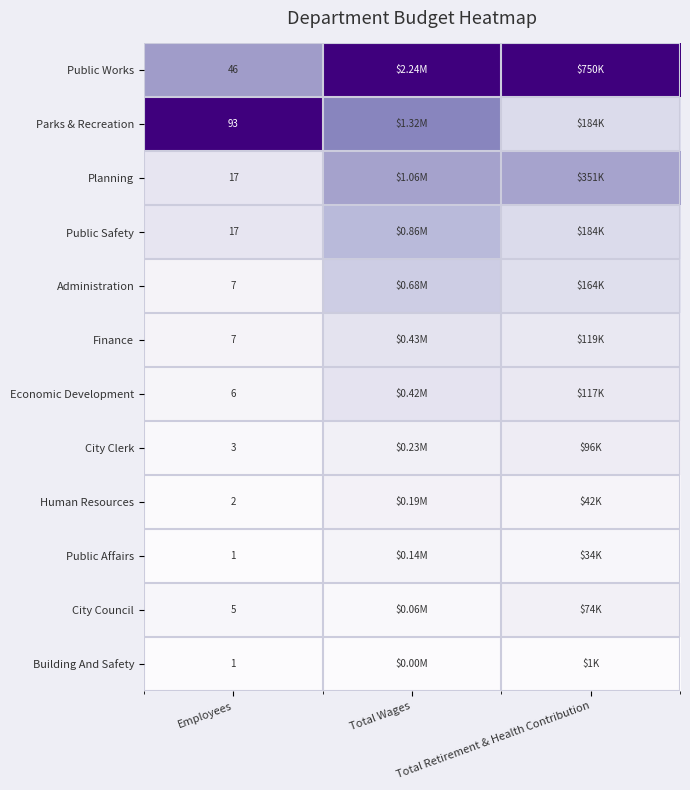

The value of Administration at Employees is 0.0. True or false?

False